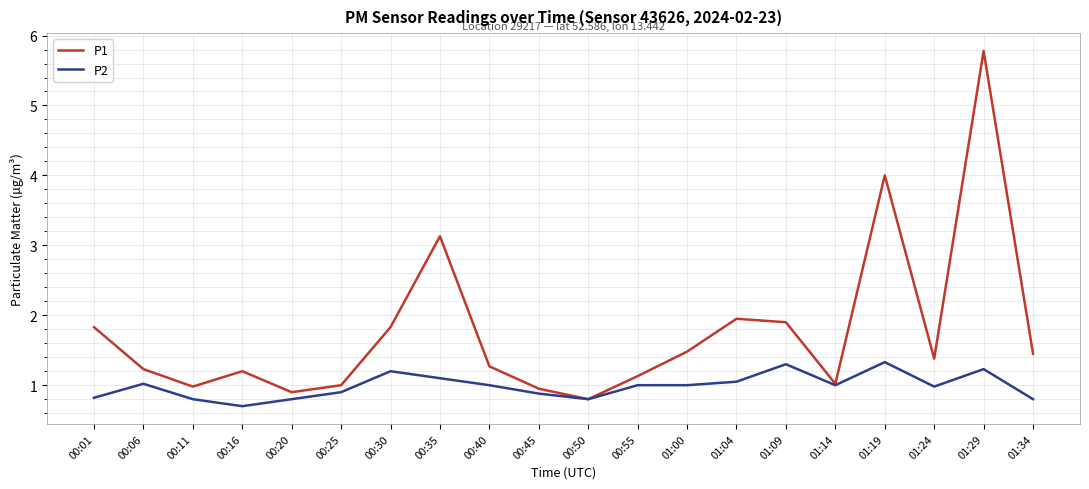

Which series has the largest range (max minus min)?

P1